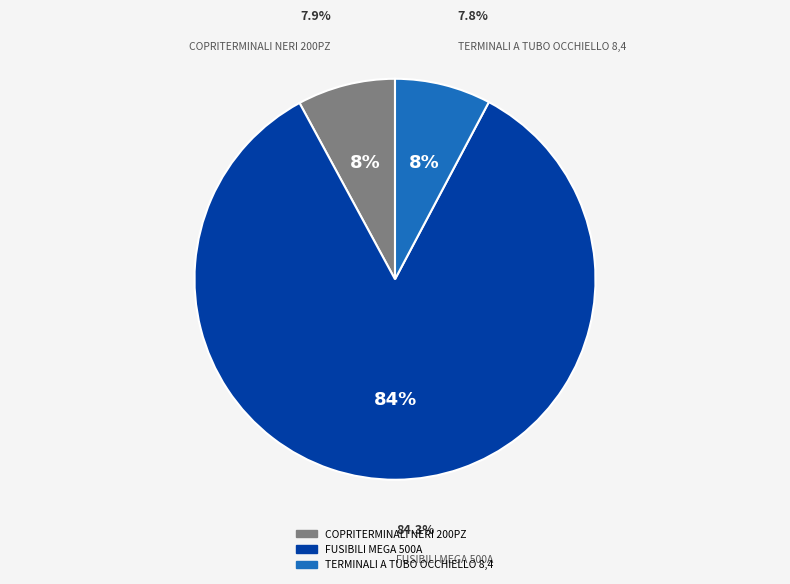

Does TERMINALI A TUBO OCCHIELLO 8,4 represent more than half of the total?

No